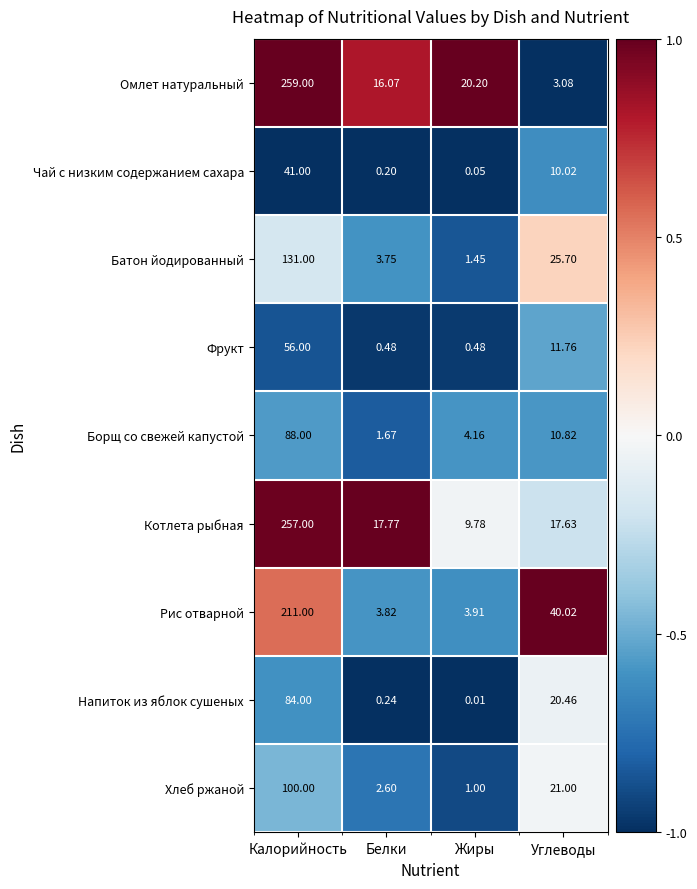

Which category has the lowest value across all series?

Жиры